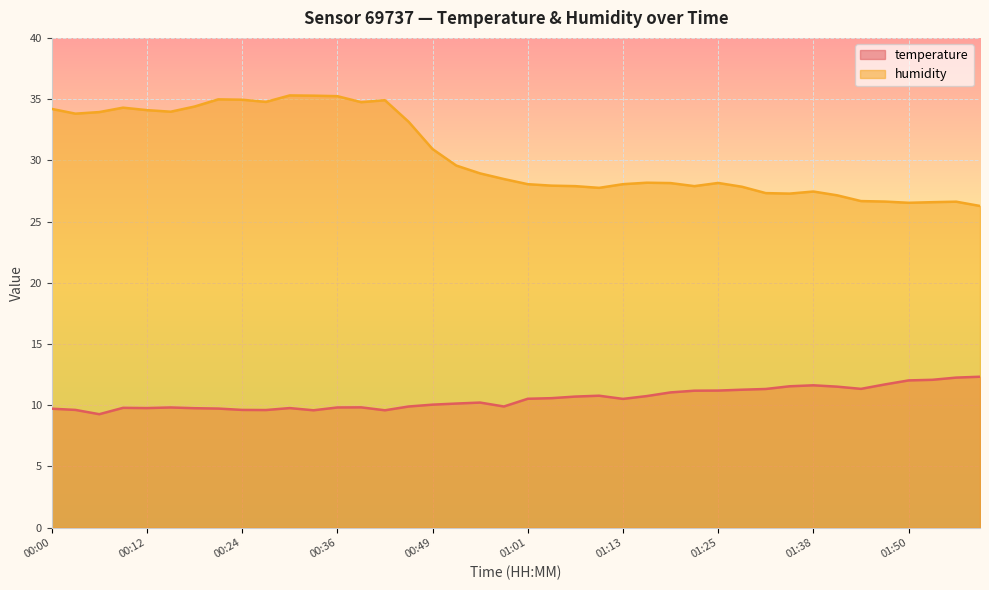

How many series are shown in this chart?

2